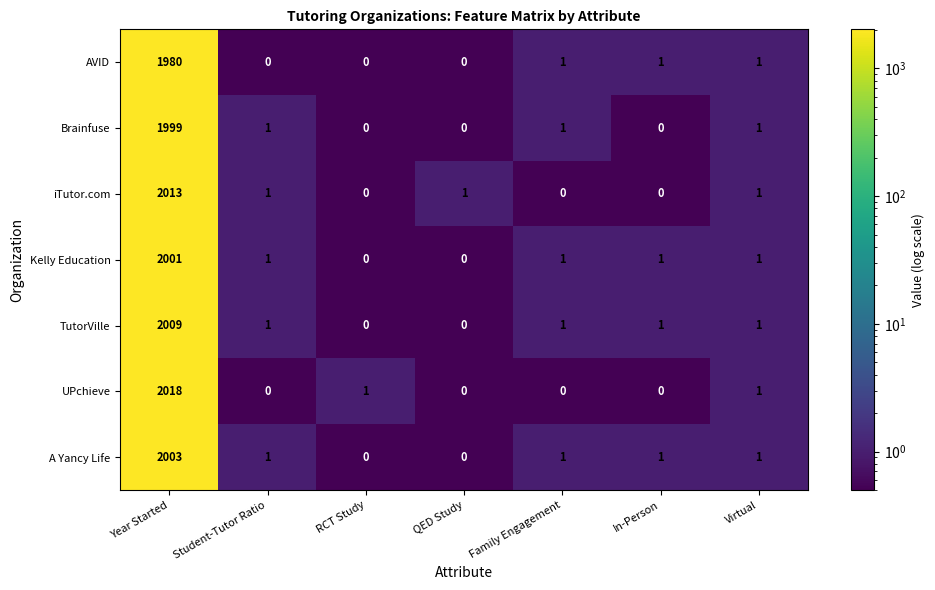

True or false: Kelly Education has a value of 722 at RCT Study.

False